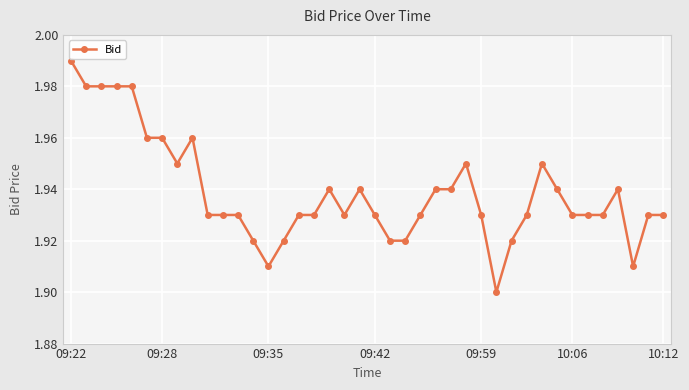

Count the values in the range 1 to 2.

40